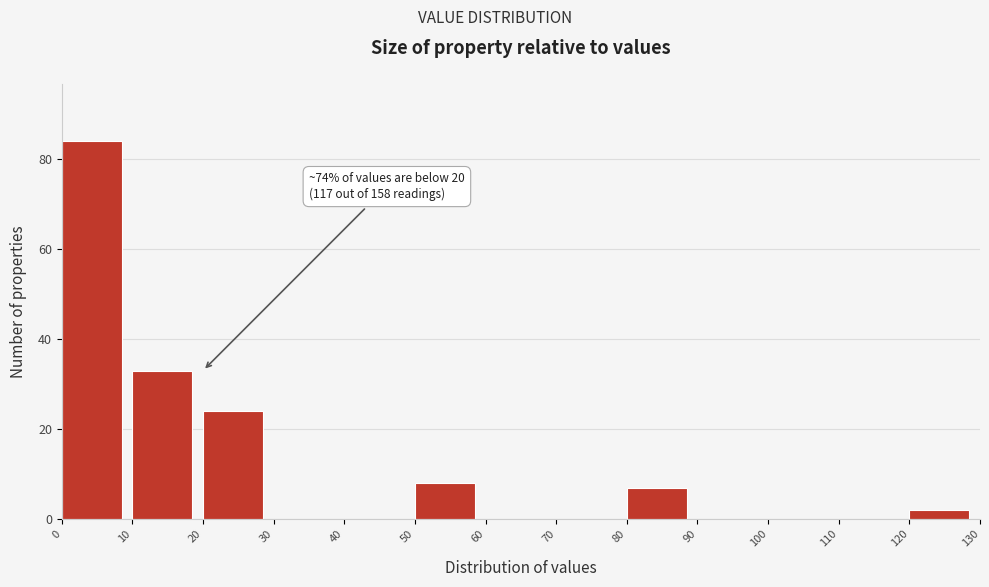

Over which range of the x-axis is the bar tallest?

0 to 10